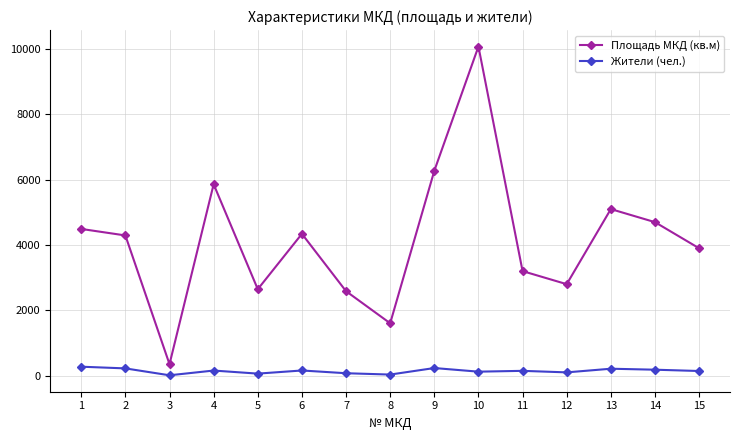

List the series in order of their overall mean, lowest first.

Жители (чел.), Площадь МКД (кв.м)